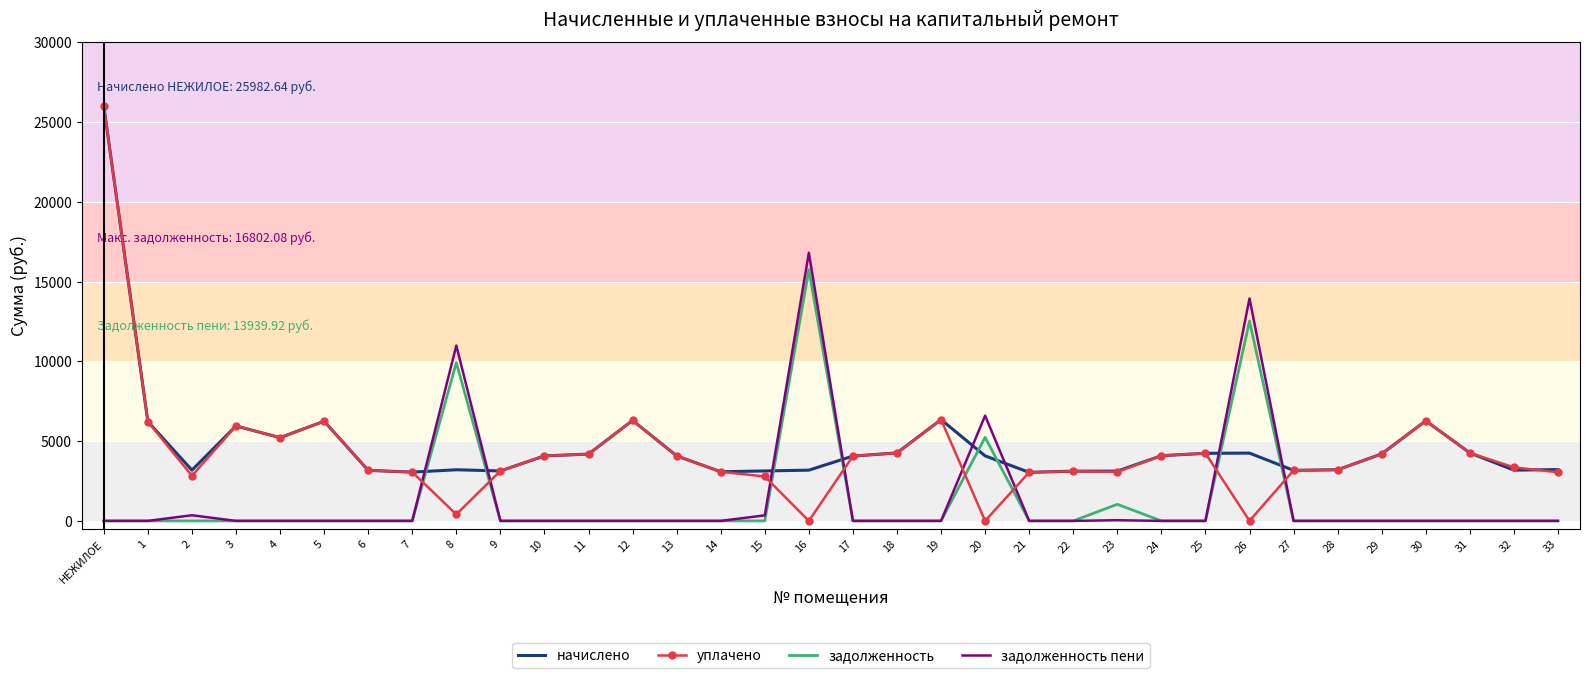

The value of начислено at 31 is 1902.3. True or false?

False